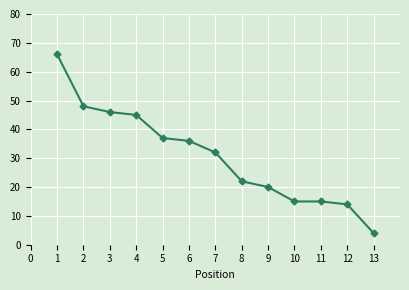

Which has a higher value, 12 or 6?

6